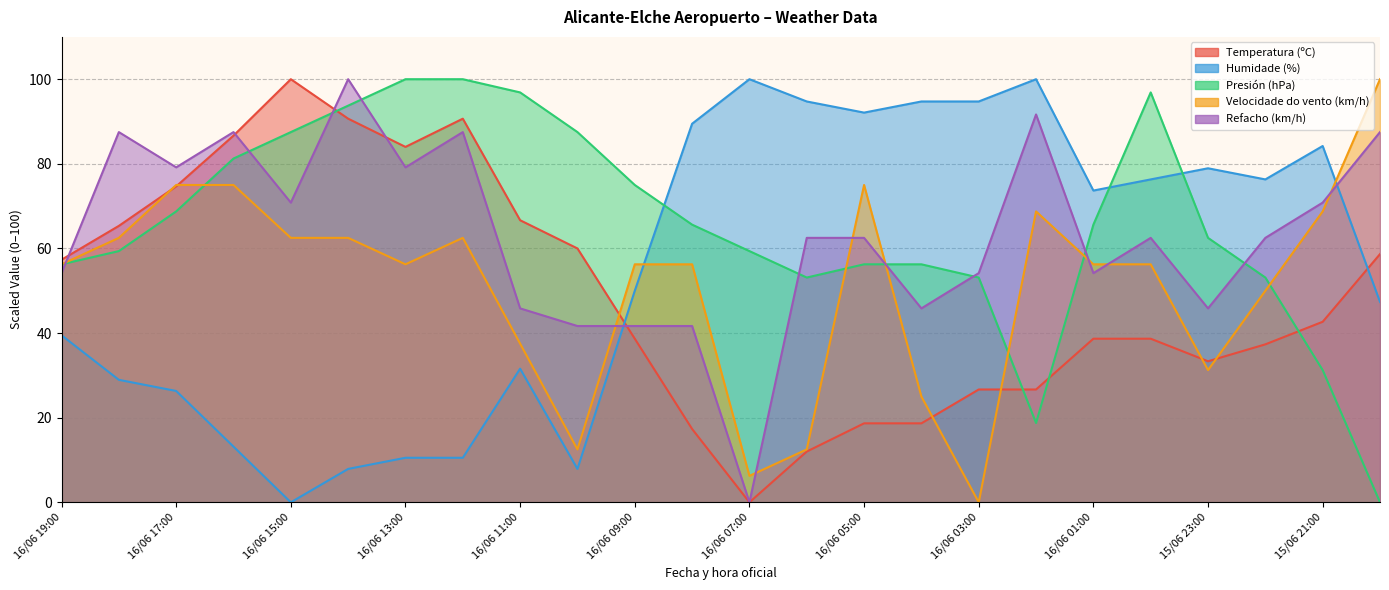

Is it true that Humidade (%) equals 76.3 at 16/06 00:00?

True